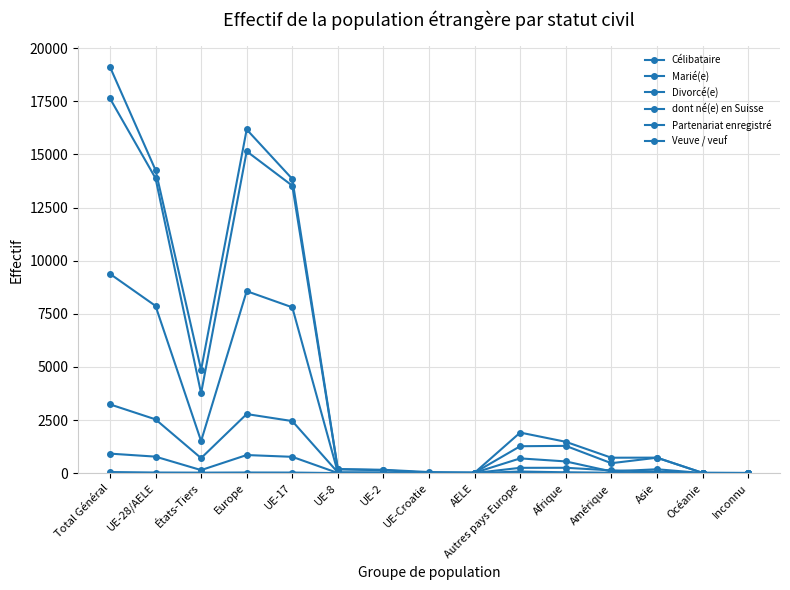

How many categories are shown in the chart?

15